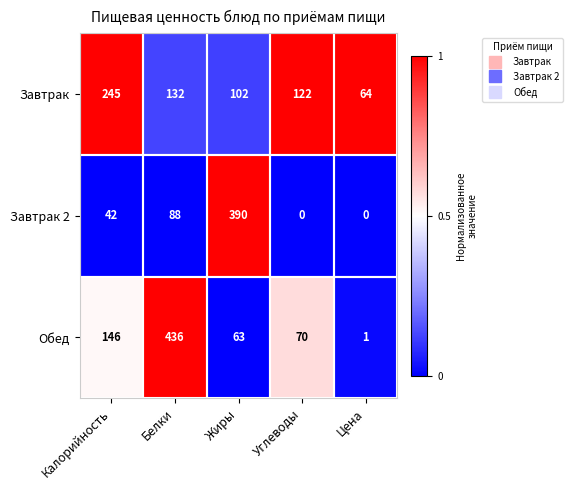

Which category has the highest value across all series?

Белки